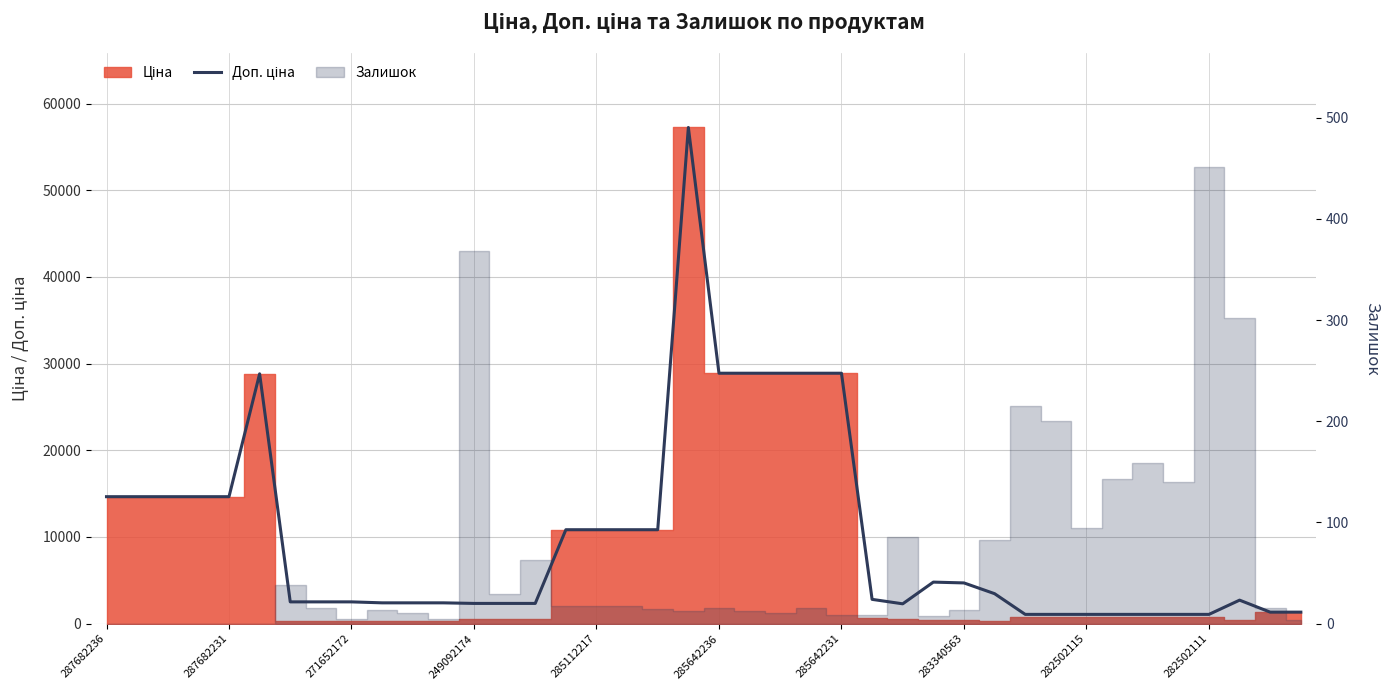

What is the label of the 24th point from the left?

23